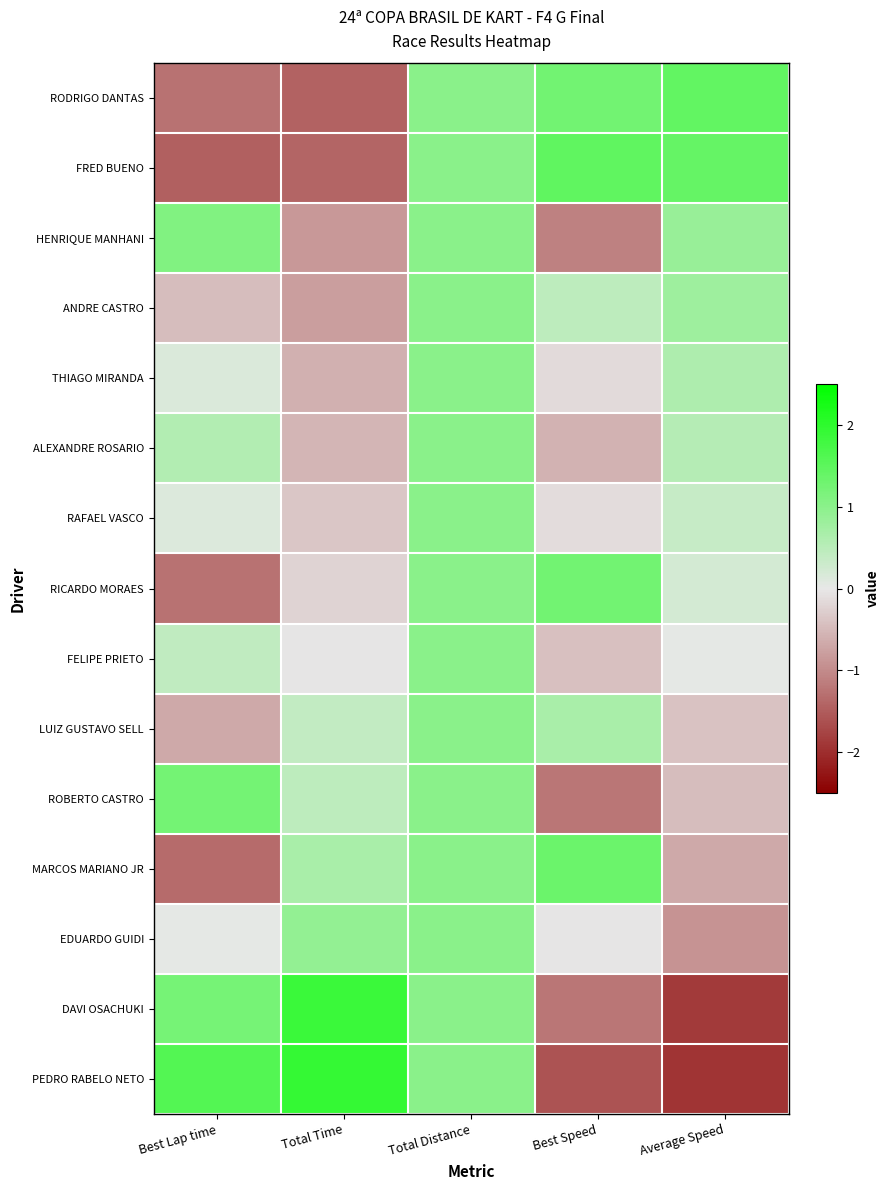

Reading right to left, extract all data points from this chart.

RODRIGO DANTAS: Average Speed=1.4	Best Speed=1.3	Total Distance=1.0	Total Time=-1.4	Best Lap time=-1.3
FRED BUENO: Average Speed=1.4	Best Speed=1.5	Total Distance=1.0	Total Time=-1.4	Best Lap time=-1.4
HENRIQUE MANHANI: Average Speed=0.9	Best Speed=-1.1	Total Distance=1.0	Total Time=-0.9	Best Lap time=1.1
ANDRE CASTRO: Average Speed=0.8	Best Speed=0.4	Total Distance=1.0	Total Time=-0.8	Best Lap time=-0.5
THIAGO MIRANDA: Average Speed=0.6	Best Speed=-0.2	Total Distance=1.0	Total Time=-0.6	Best Lap time=0.1
ALEXANDRE ROSARIO: Average Speed=0.5	Best Speed=-0.6	Total Distance=1.0	Total Time=-0.5	Best Lap time=0.6
RAFAEL VASCO: Average Speed=0.4	Best Speed=-0.1	Total Distance=1.0	Total Time=-0.4	Best Lap time=0.1
RICARDO MORAES: Average Speed=0.2	Best Speed=1.3	Total Distance=1.0	Total Time=-0.2	Best Lap time=-1.3
FELIPE PRIETO: Average Speed=0.0	Best Speed=-0.4	Total Distance=1.0	Total Time=-0.0	Best Lap time=0.4
LUIZ GUSTAVO SELL: Average Speed=-0.4	Best Speed=0.7	Total Distance=1.0	Total Time=0.4	Best Lap time=-0.7
ROBERTO CASTRO: Average Speed=-0.5	Best Speed=-1.2	Total Distance=1.0	Total Time=0.5	Best Lap time=1.2
MARCOS MARIANO JR: Average Speed=-0.7	Best Speed=1.3	Total Distance=1.0	Total Time=0.7	Best Lap time=-1.3
EDUARDO GUIDI: Average Speed=-0.9	Best Speed=-0.0	Total Distance=1.0	Total Time=0.9	Best Lap time=0.0
DAVI OSACHUKI: Average Speed=-1.9	Best Speed=-1.2	Total Distance=1.0	Total Time=1.9	Best Lap time=1.2
PEDRO RABELO NETO: Average Speed=-1.9	Best Speed=-1.6	Total Distance=1.0	Total Time=1.9	Best Lap time=1.6